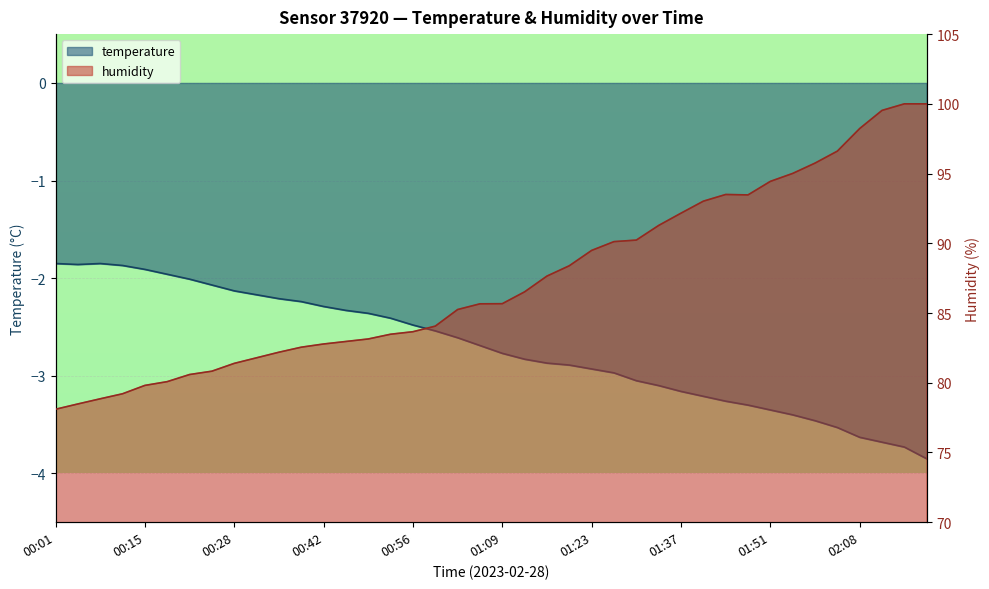

What is the difference between the maximum and minimum values in the humidity series?

21.9